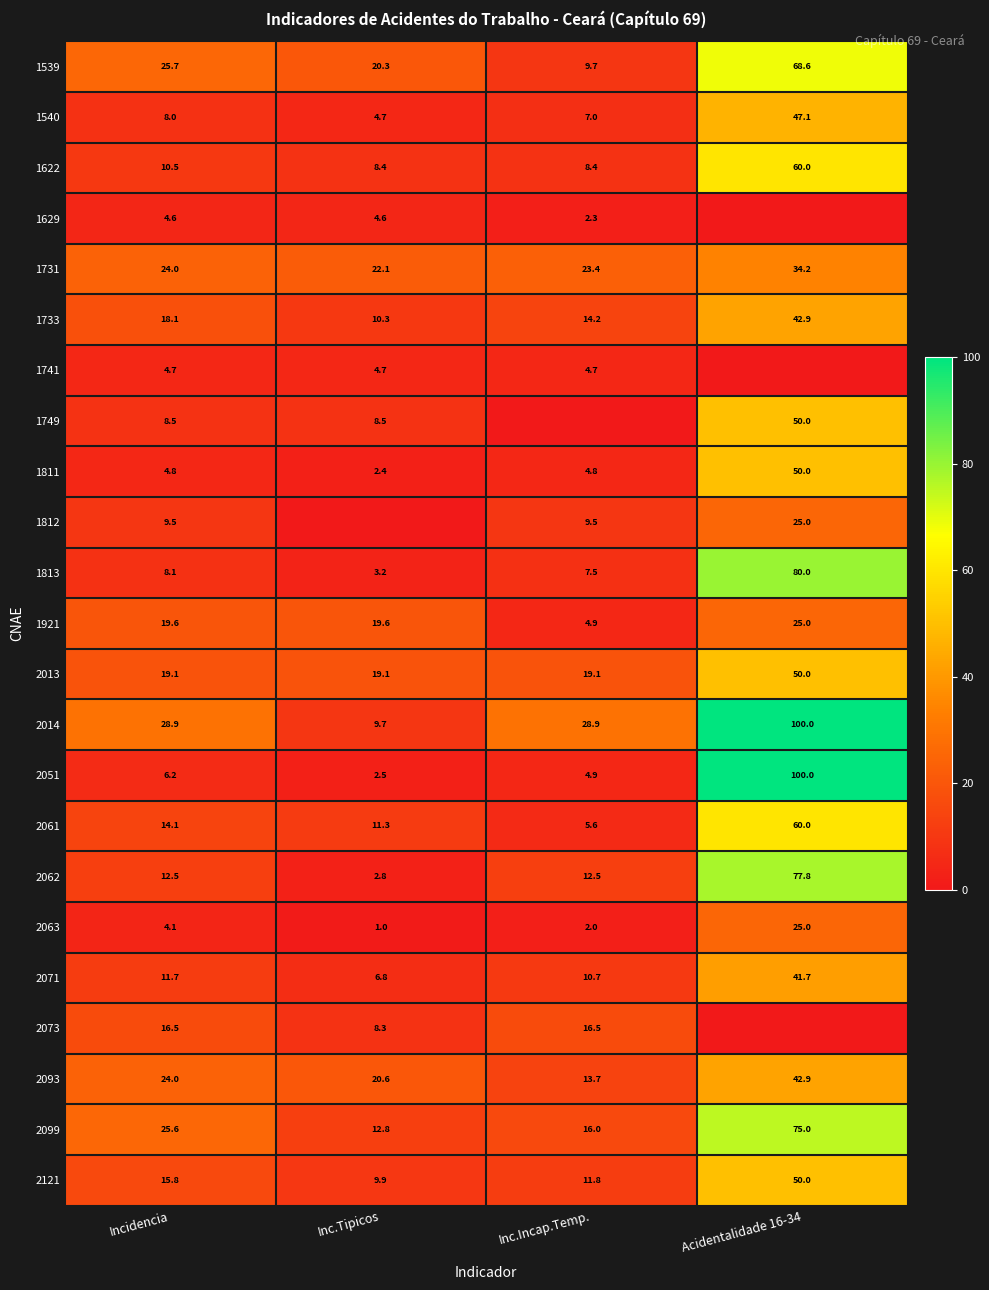

At how many categories does at least one series exceed 48?

1